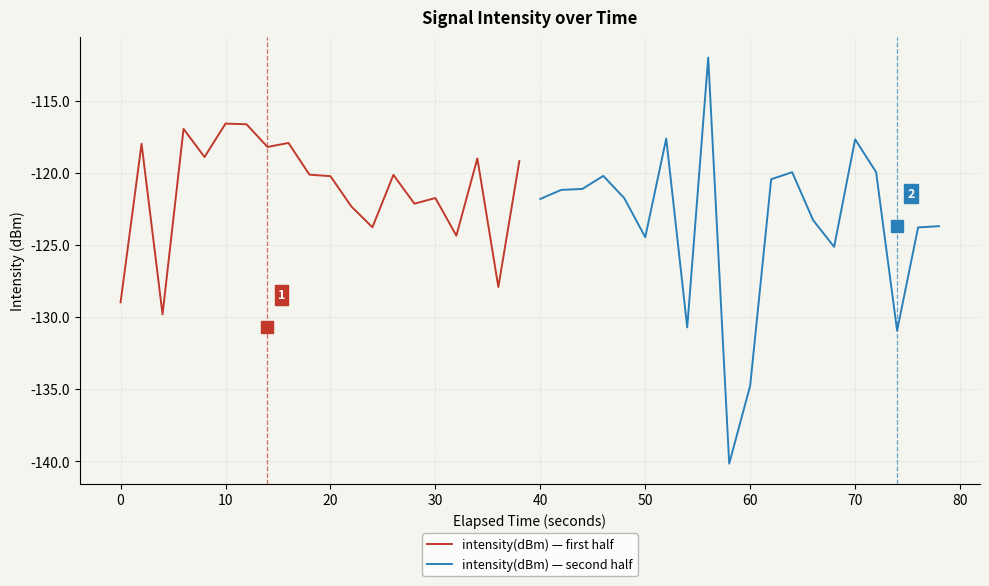

Which series has the largest range (max minus min)?

intensity(dBm) — second half